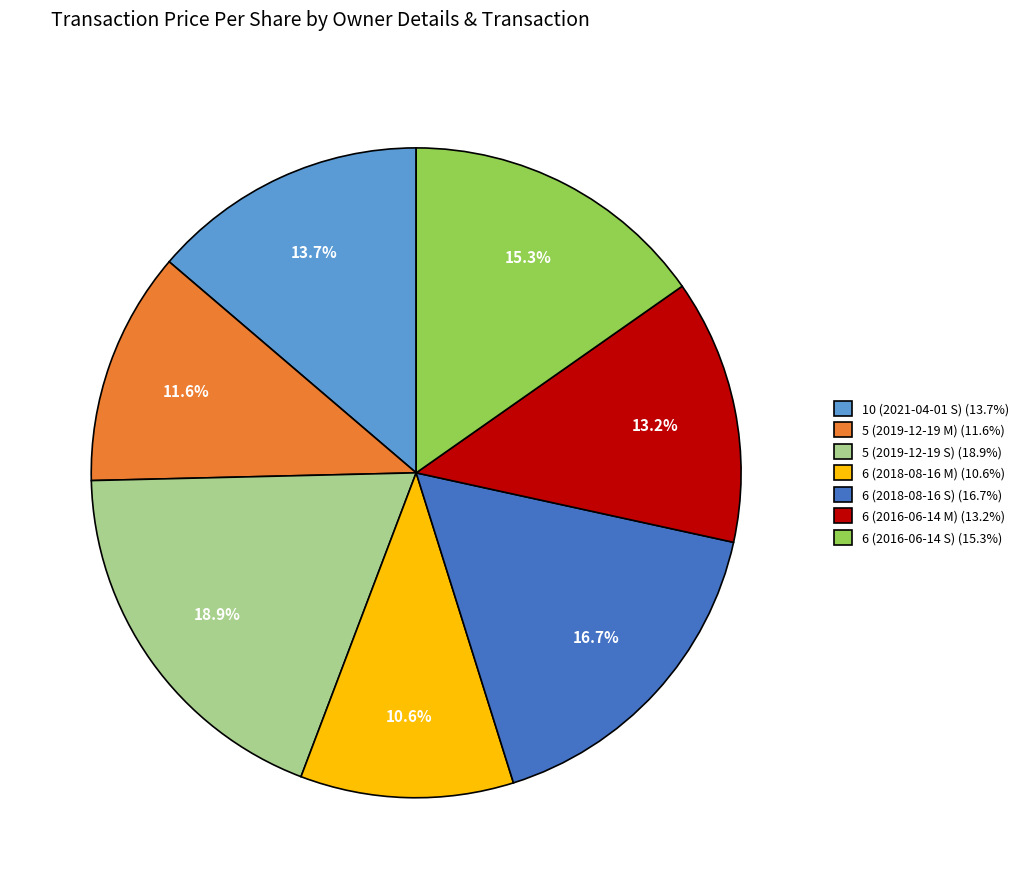

Which category has the smallest portion of the pie?

6 (2018-08-16 M)